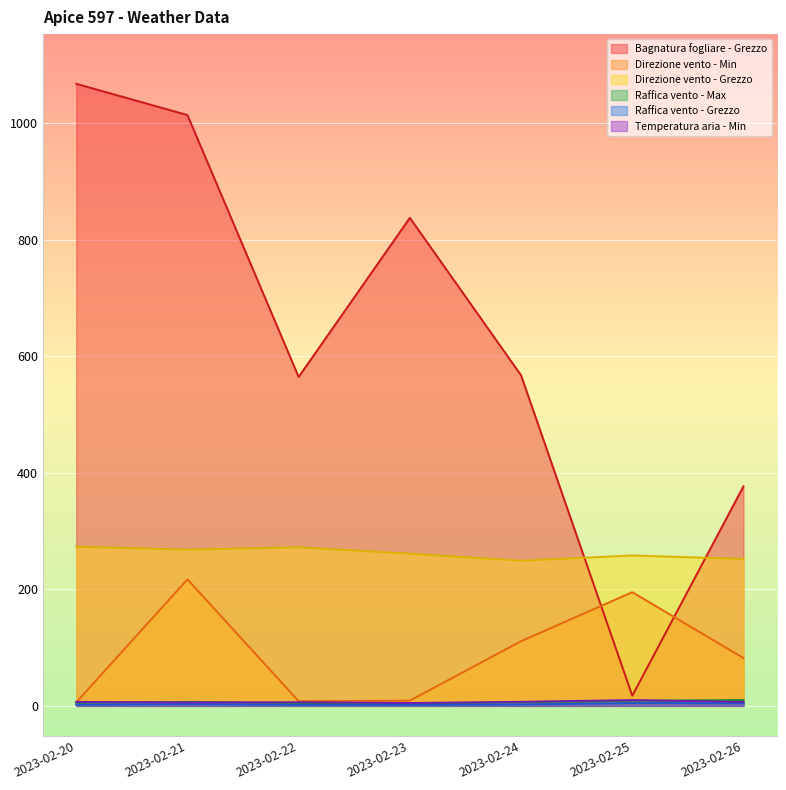

The value of Direzione vento - Min at 2023-02-25 is 195.0. True or false?

True